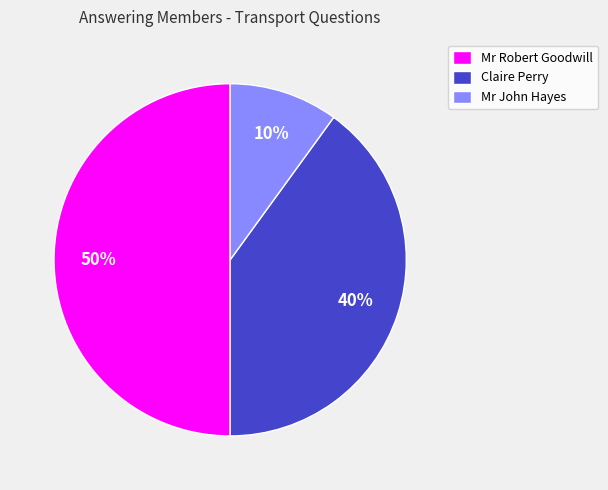

To the nearest percent, what percentage of the pie is Mr John Hayes?

10%